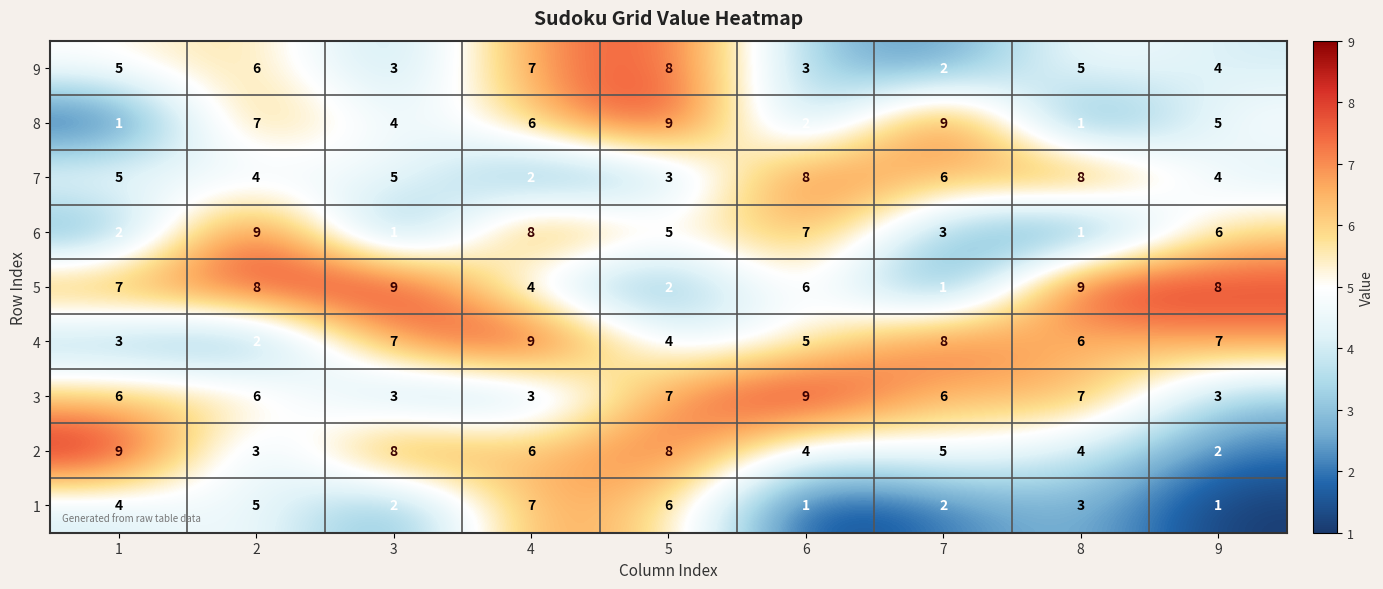

The 5 series shows 11 at 9. True or false?

False